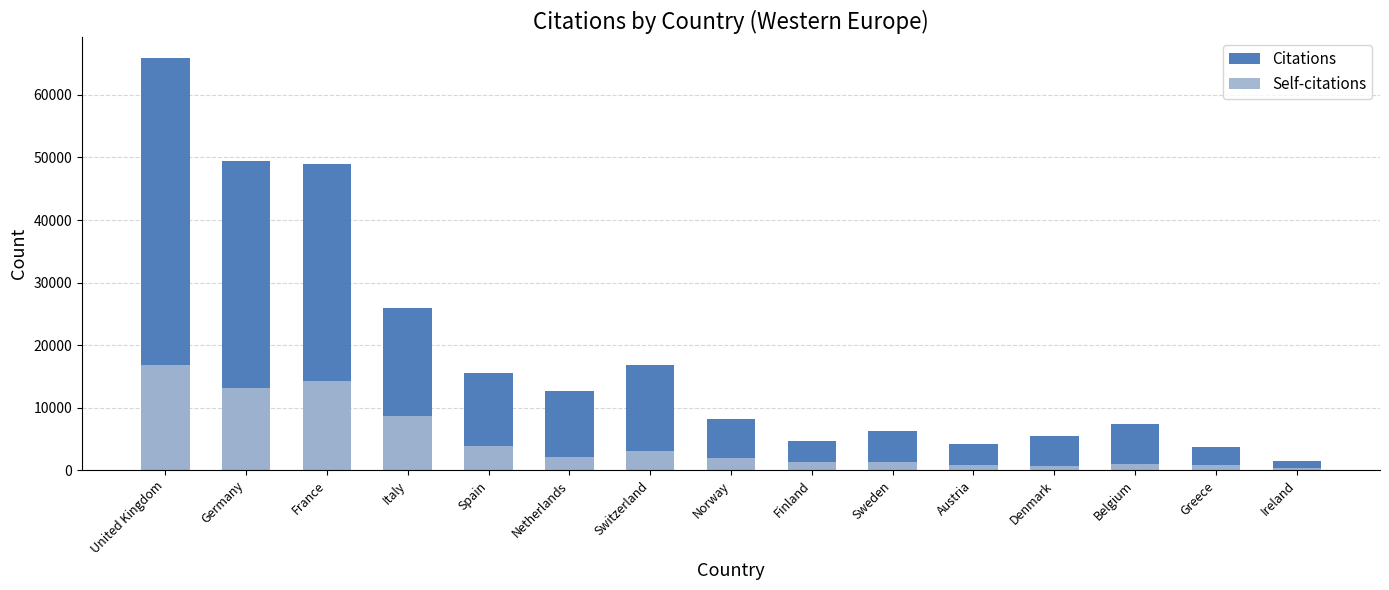

Where does the Citations series first go above 8131?

United Kingdom